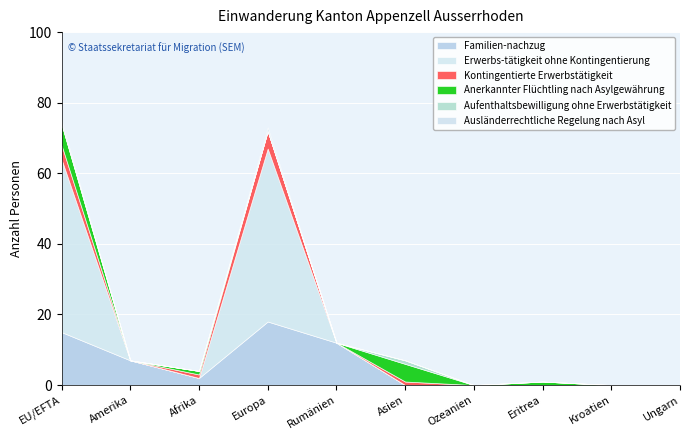

At which label does Familien-nachzug reach its peak?

Europa